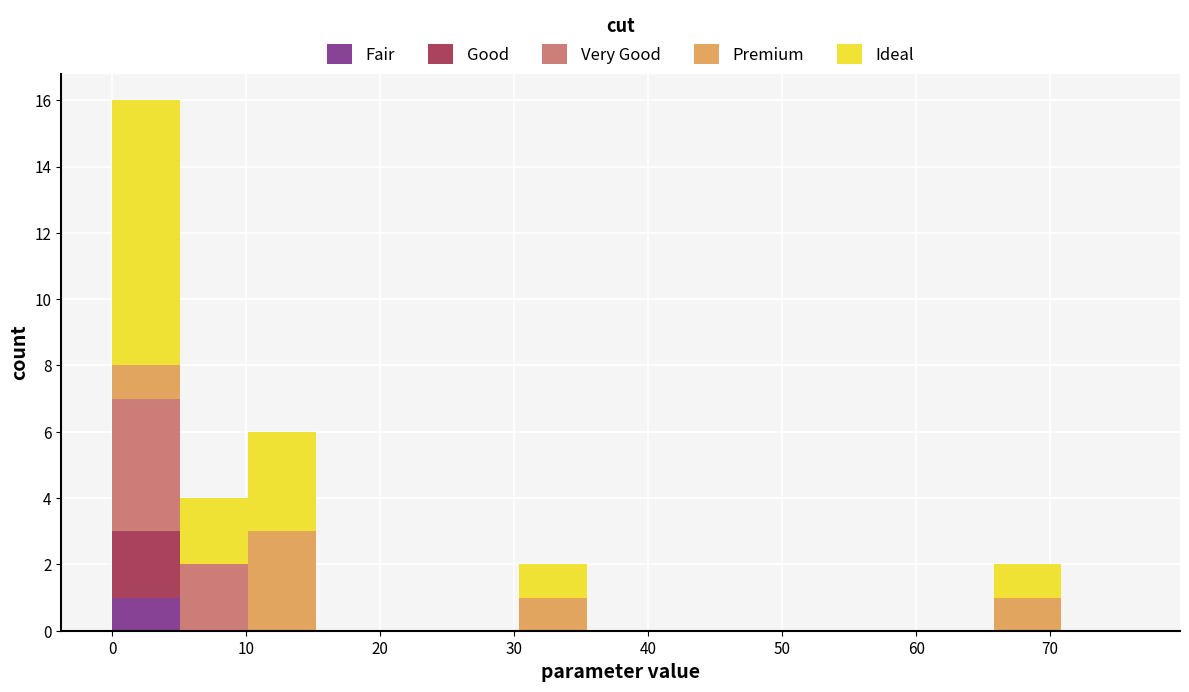

Reading left to right, list every stacked bar in this chart as the range it spans on the x-axis followed by its total height. Neither the bar edges nor the heights are printed on the chart, so give them approximately, as read against the axes.

0 to 5: 16
5 to 10: 4
10 to 15: 6
15 to 20: 0
20 to 25: 0
25 to 30: 0
30 to 35: 2
35 to 40: 0
40 to 46: 0
46 to 51: 0
51 to 56: 0
56 to 61: 0
61 to 66: 0
66 to 71: 2
71 to 76: 0